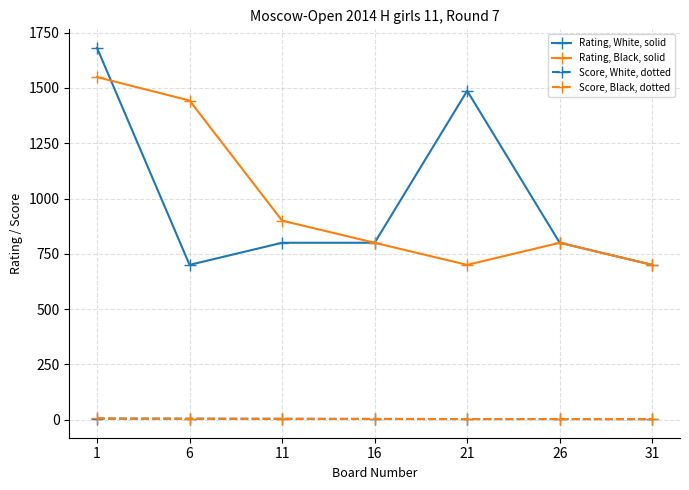

True or false: Score, White, dotted has a value of 2.5 at 31.

True